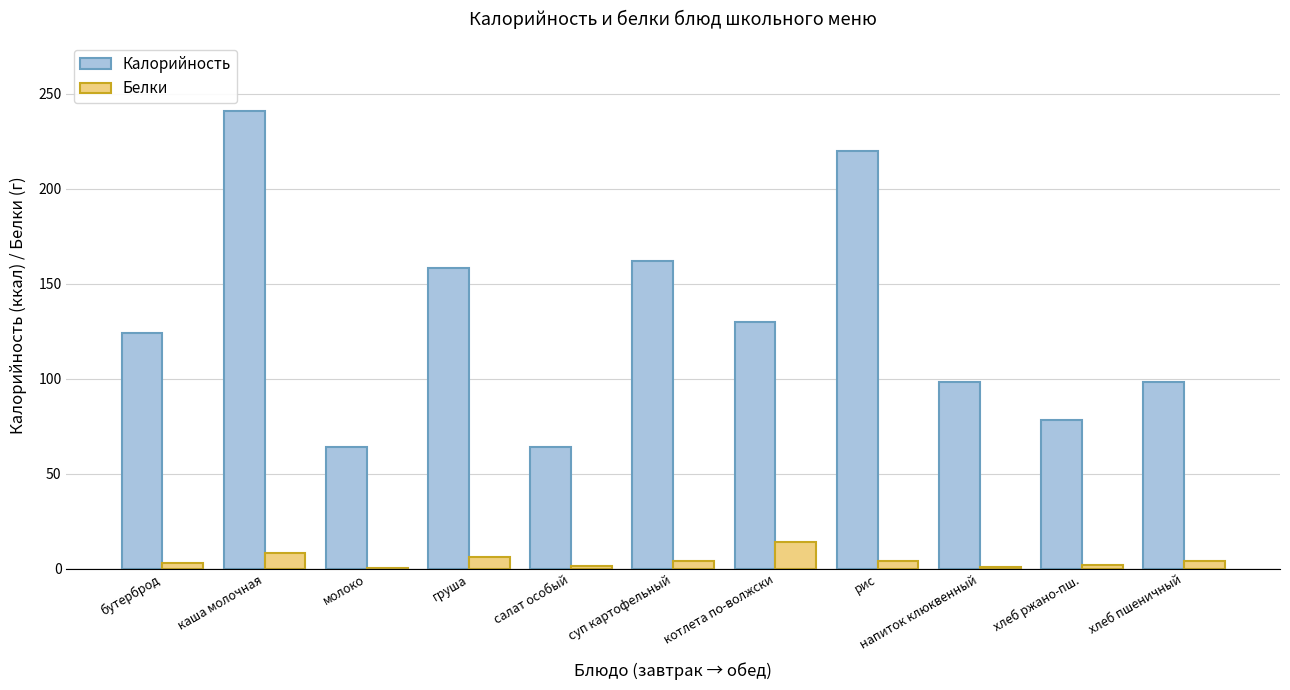

How many categories are shown in the chart?

11